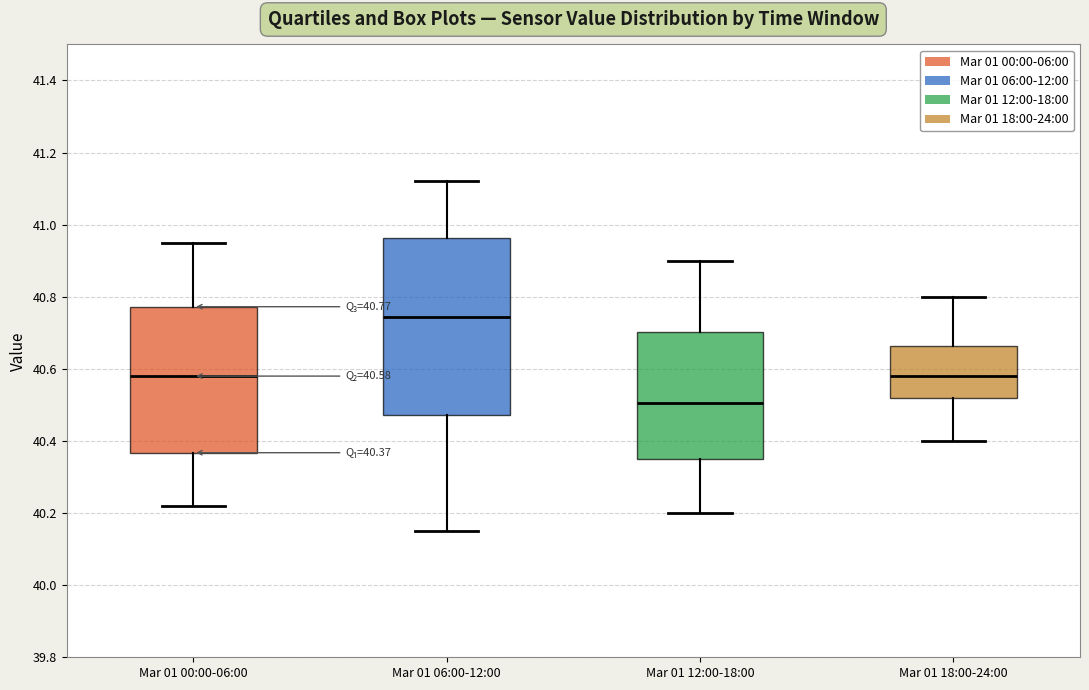

Which box is the tallest, from its lower edge to its upper edge?

Mar 01 06:00-12:00